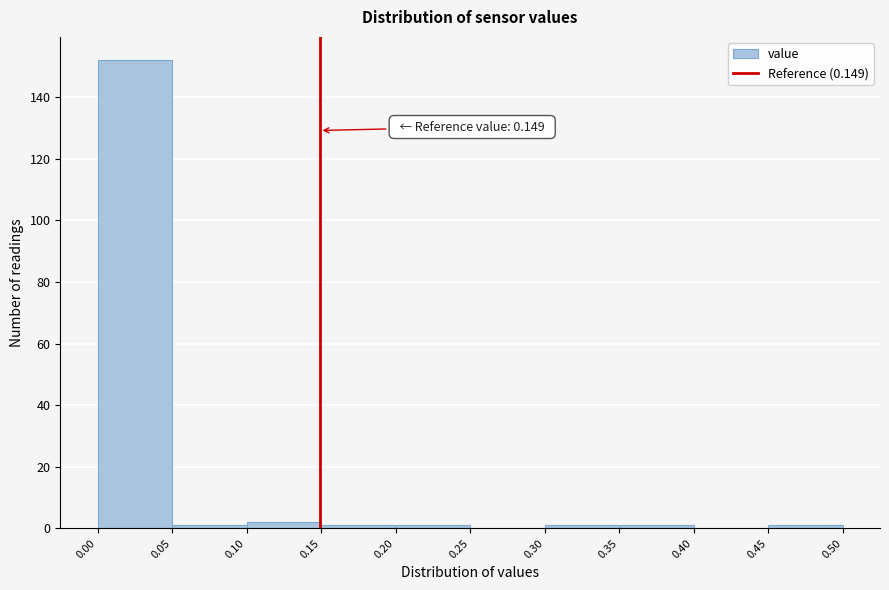

Over which range of the x-axis is the bar tallest?

0.00 to 0.05